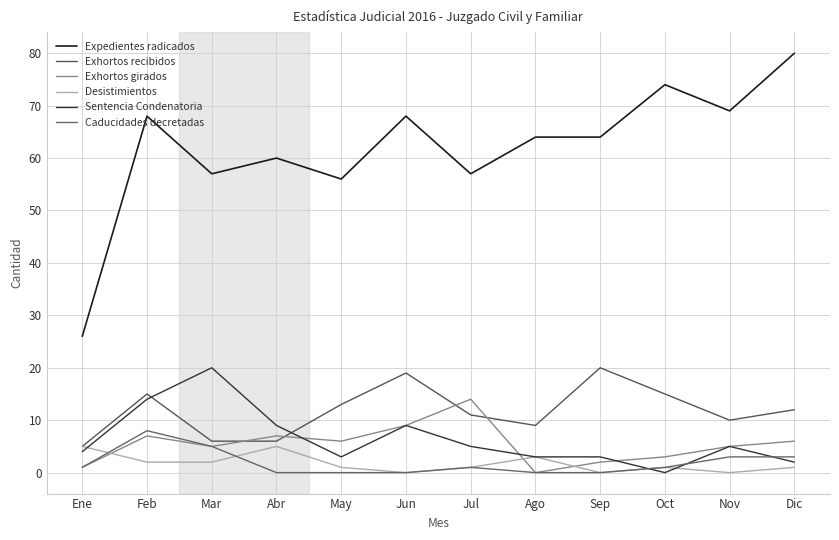

Reading left to right, list all the values displayed in this chart.

Expedientes radicados: Ene=26	Feb=68	Mar=57	Abr=60	May=56	Jun=68	Jul=57	Ago=64	Sep=64	Oct=74	Nov=69	Dic=80
Exhortos recibidos: Ene=5	Feb=15	Mar=6	Abr=6	May=13	Jun=19	Jul=11	Ago=9	Sep=20	Oct=15	Nov=10	Dic=12
Exhortos girados: Ene=1	Feb=7	Mar=5	Abr=7	May=6	Jun=9	Jul=14	Ago=0	Sep=2	Oct=3	Nov=5	Dic=6
Desistimientos: Ene=5	Feb=2	Mar=2	Abr=5	May=1	Jun=0	Jul=1	Ago=3	Sep=0	Oct=1	Nov=0	Dic=1
Sentencia Condenatoria: Ene=4	Feb=14	Mar=20	Abr=9	May=3	Jun=9	Jul=5	Ago=3	Sep=3	Oct=0	Nov=5	Dic=2
Caducidades decretadas: Ene=1	Feb=8	Mar=5	Abr=0	May=0	Jun=0	Jul=1	Ago=0	Sep=0	Oct=1	Nov=3	Dic=3